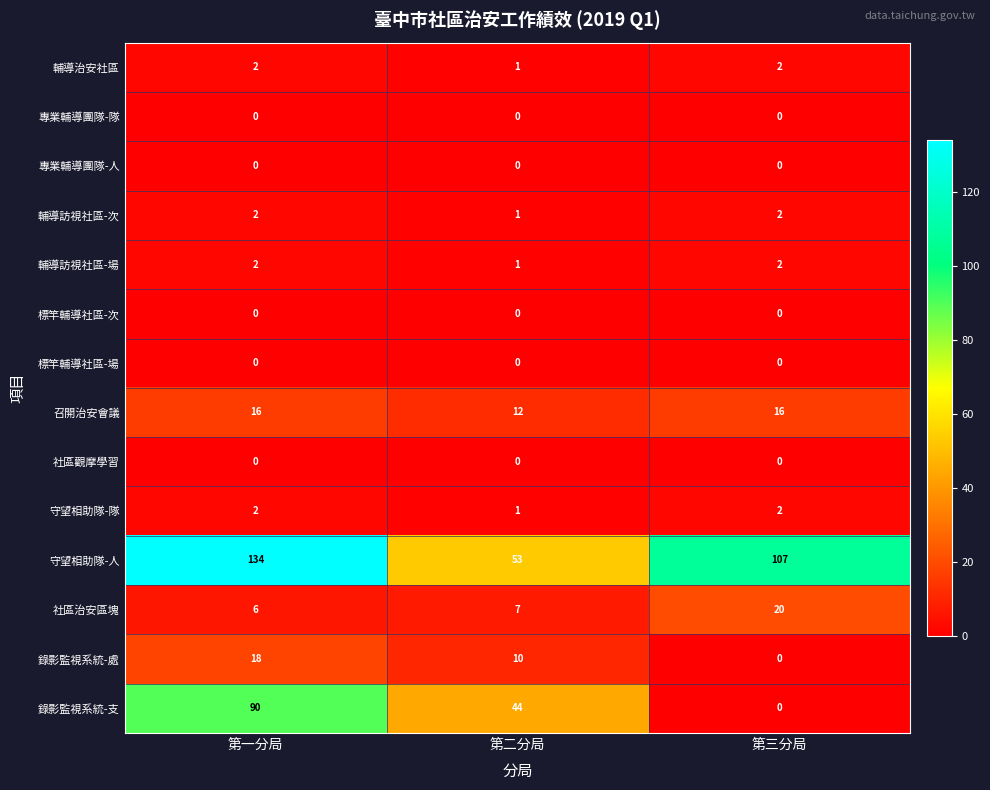

How many 守望相助隊-人 values are between 53 and 134?

3